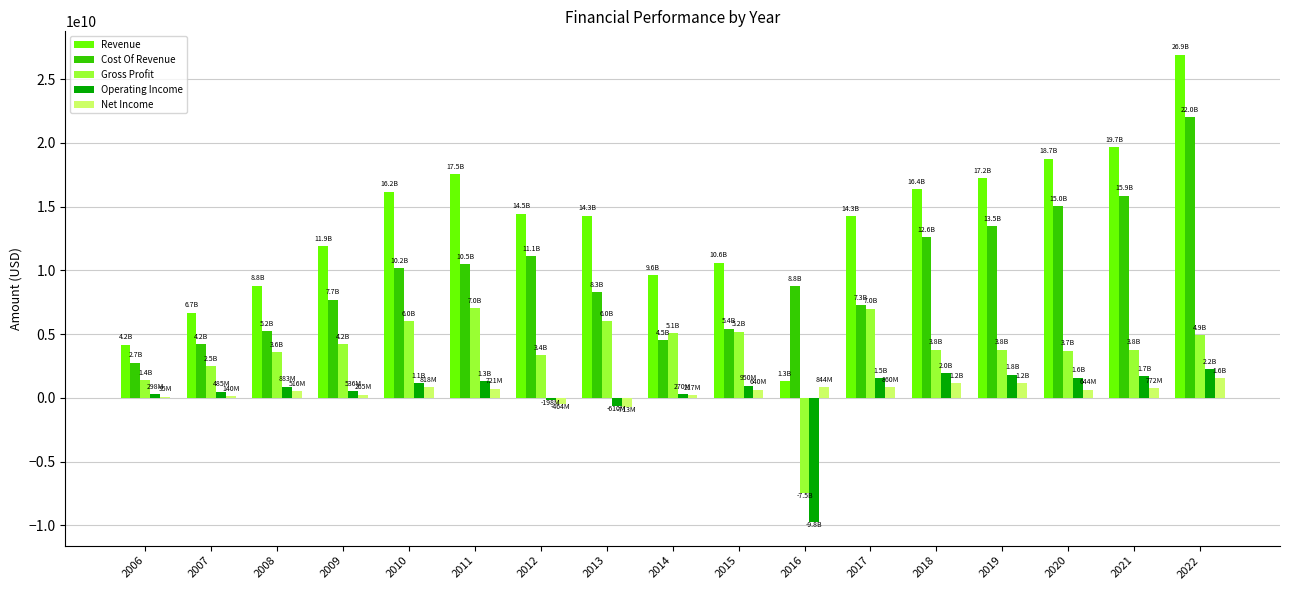

How many data points does each series have?

17